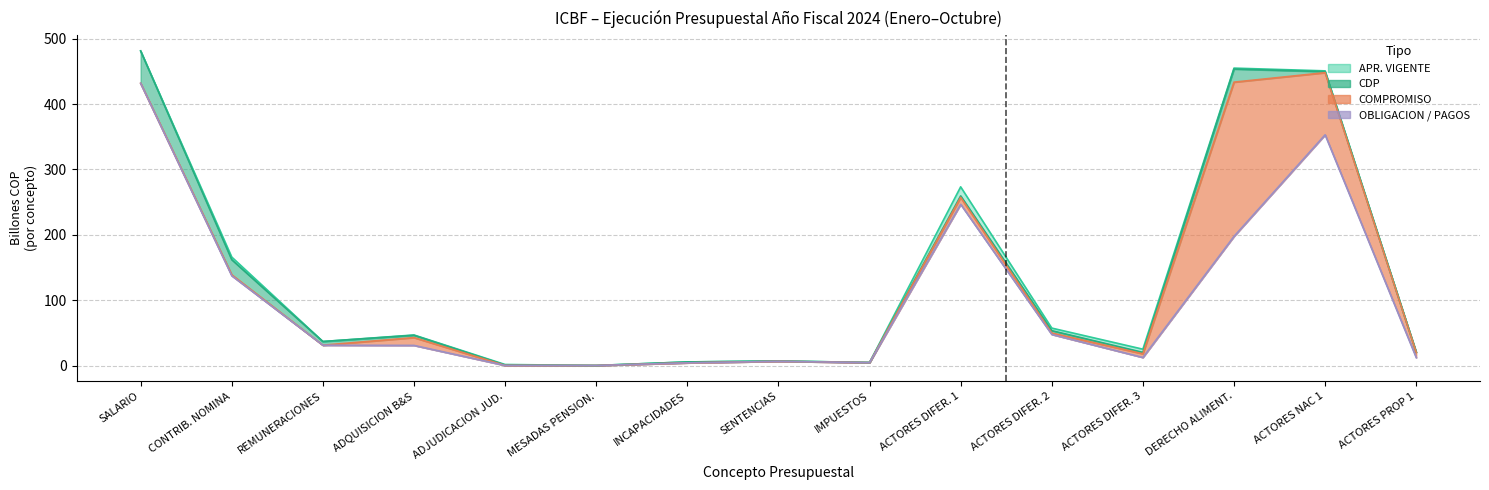

At ADQUISICION B&S, list the series in order from smallest to largest.

OBLIGACION, COMPROMISO, CDP, APR_VIGENTE